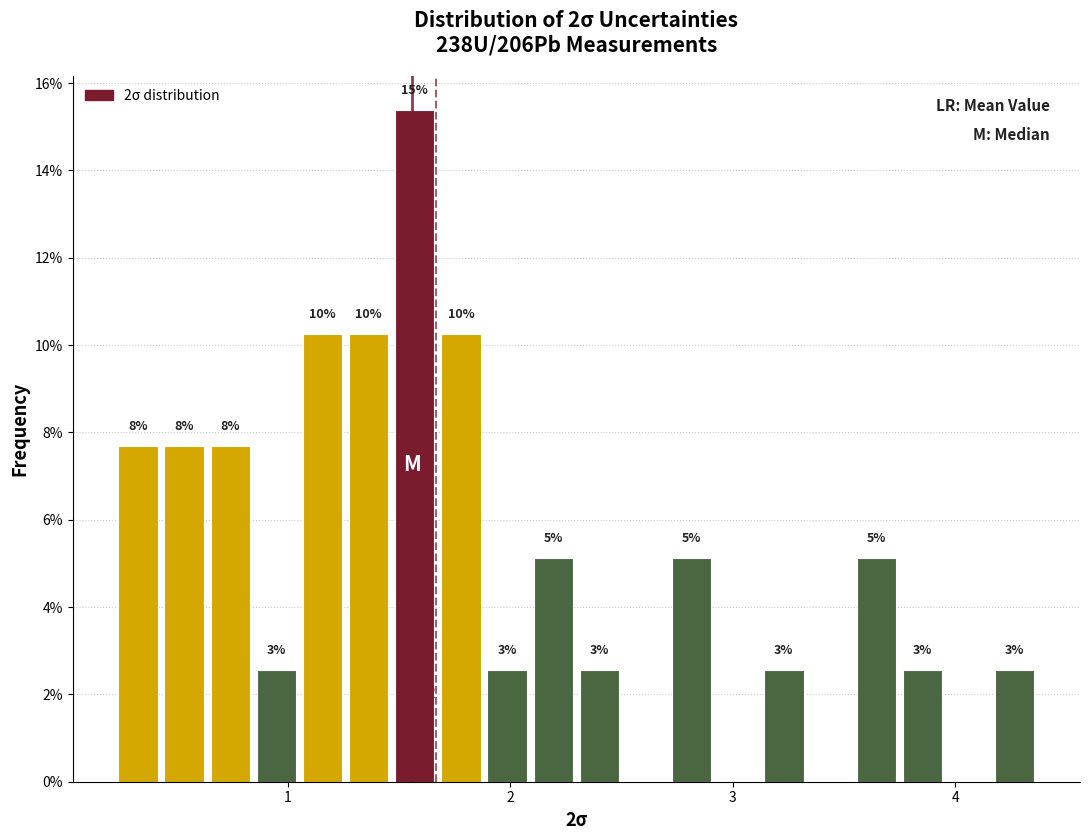

Around what value on the x-axis is the tallest bar? Give the approximate position of its centre, as read against the axis.

1.6